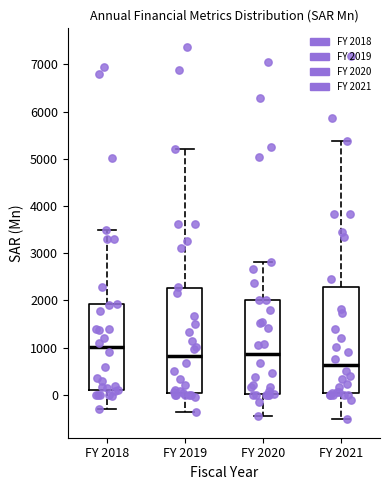

Reading left to right, read every box against the y-axis: the position of its median line, the range the box covers, and the ends of its whiskers. The values are not printed on the chart, so give them approximately, as read against the axis.

FY 2018: median 1000, box 100 to 1900, whiskers -300 to 3500
FY 2019: median 800, box 0 to 2300, whiskers -400 to 5200
FY 2020: median 900, box 0 to 2000, whiskers -400 to 2800
FY 2021: median 600, box 0 to 2300, whiskers -500 to 5400